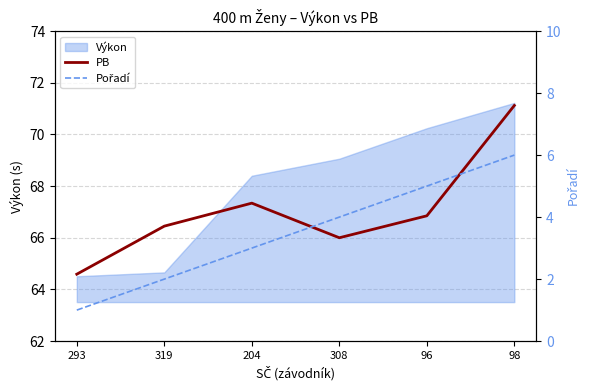

True or false: Pořadí has more than 1 points higher than both neighbors.

False